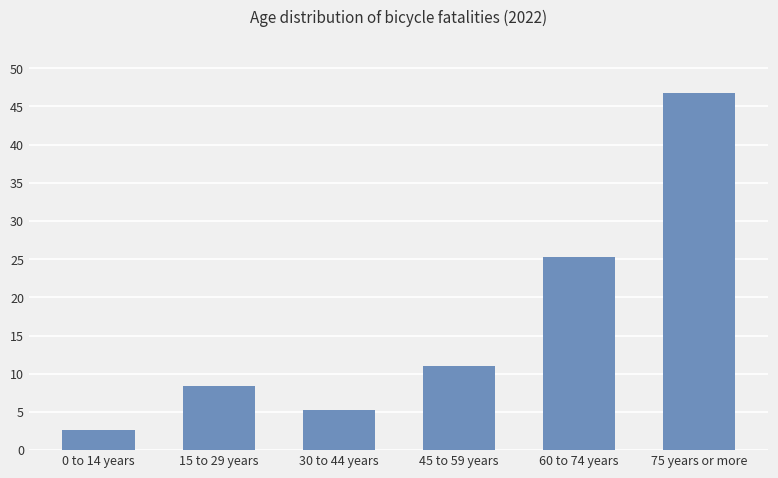

How many series are shown in this chart?

1